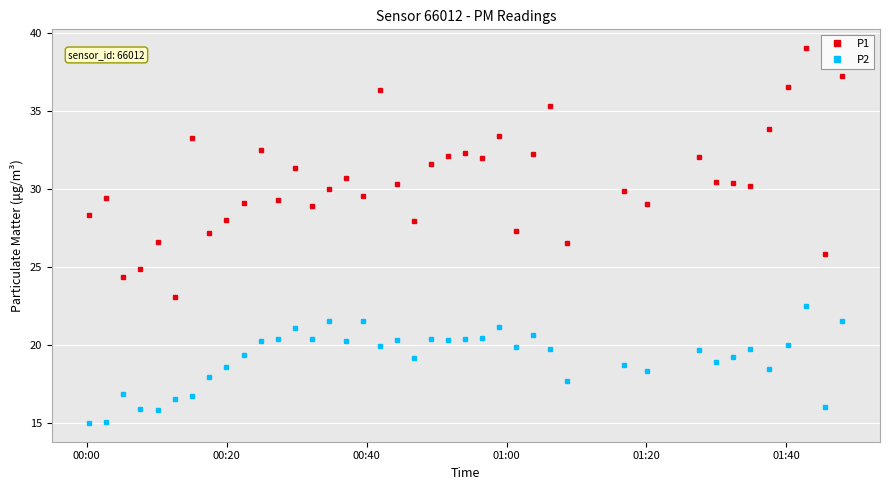

What is the lowest value of the P2 series?

15.0